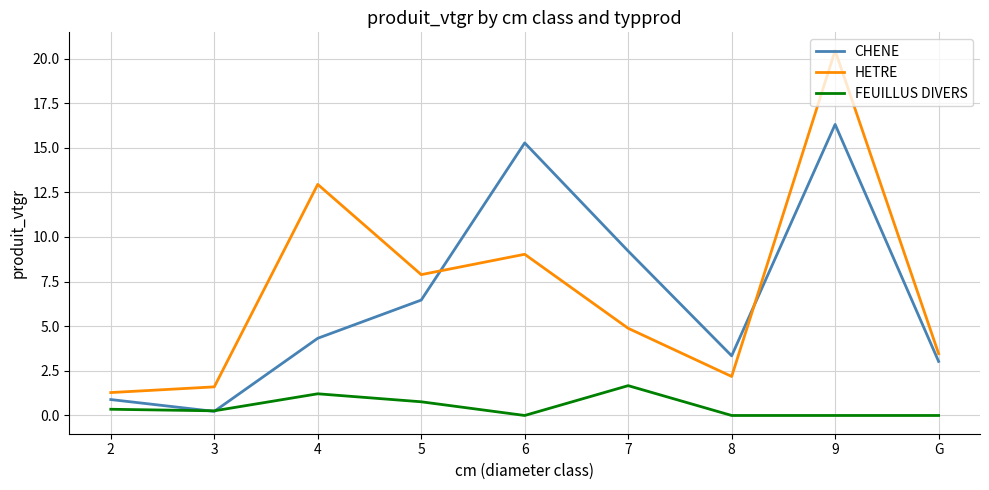

List the series in order of their peak value, lowest first.

FEUILLUS DIVERS, CHENE, HETRE